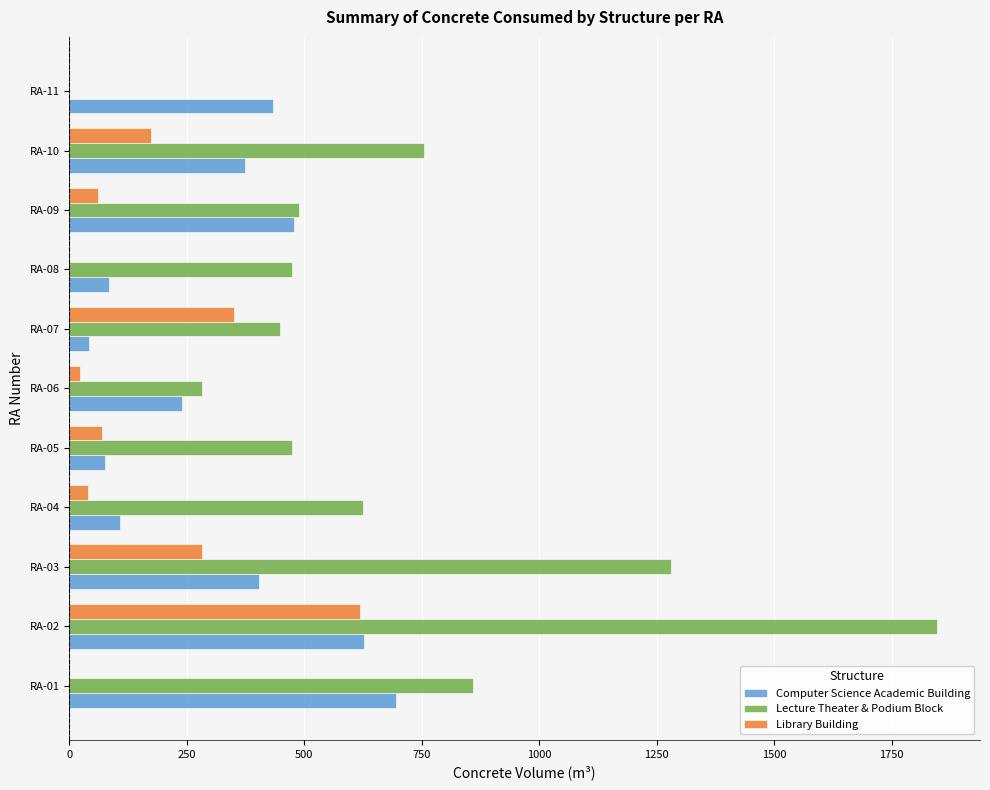

What are all the series names shown in the legend?

Computer Science Academic Building, Lecture Theater & Podium Block, Library Building